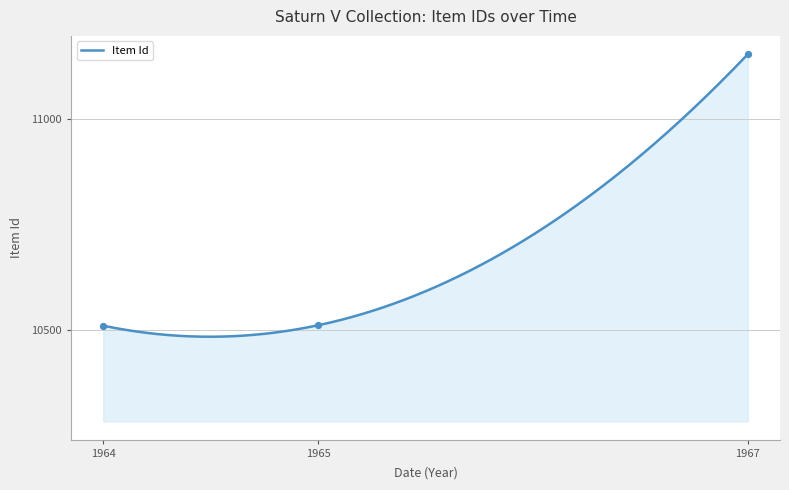

What is the change in value from 1964 to 1965?

+1